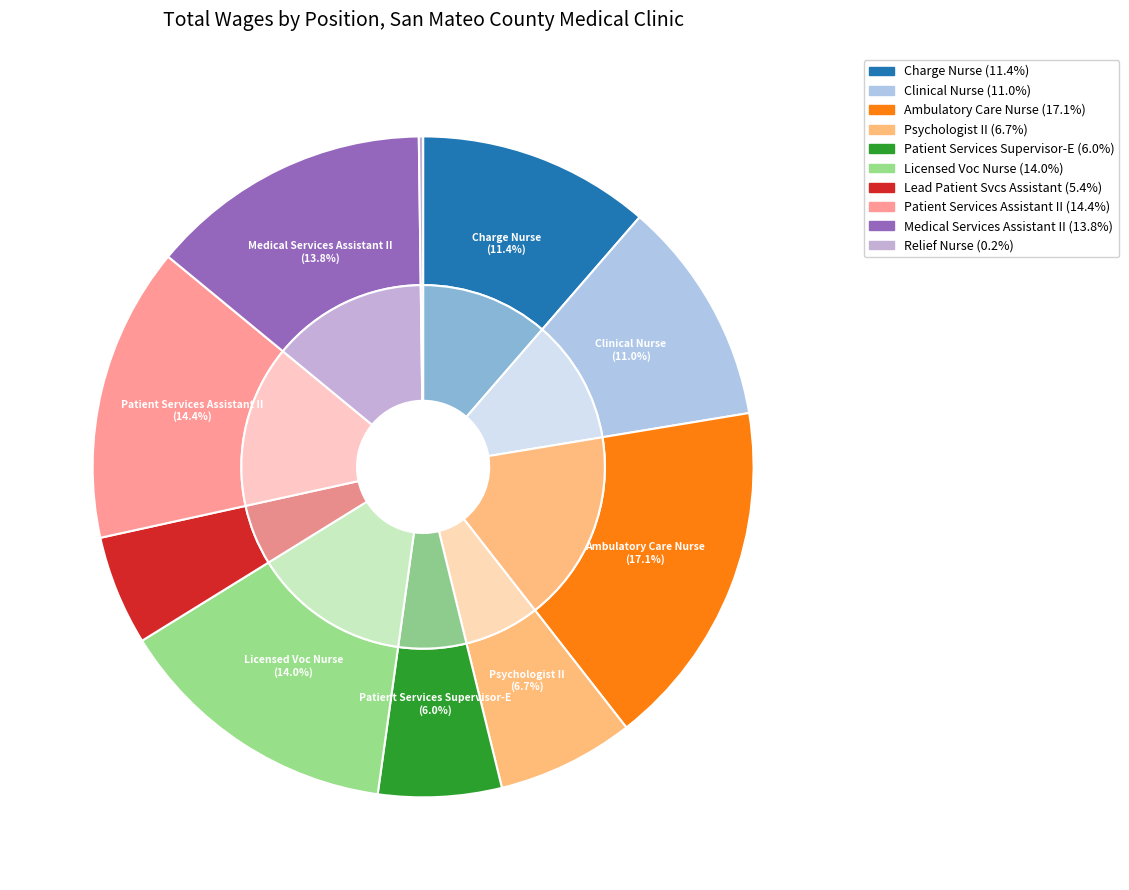

To the nearest percent, what portion does Psychologist II represent?

7%